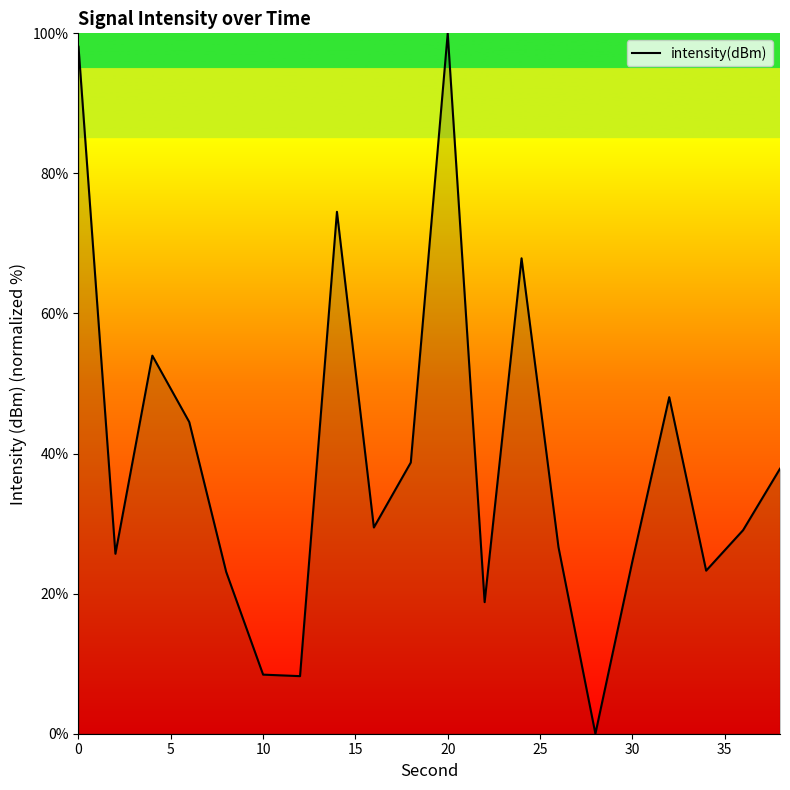

What is the maximum value shown in the chart?

100.0